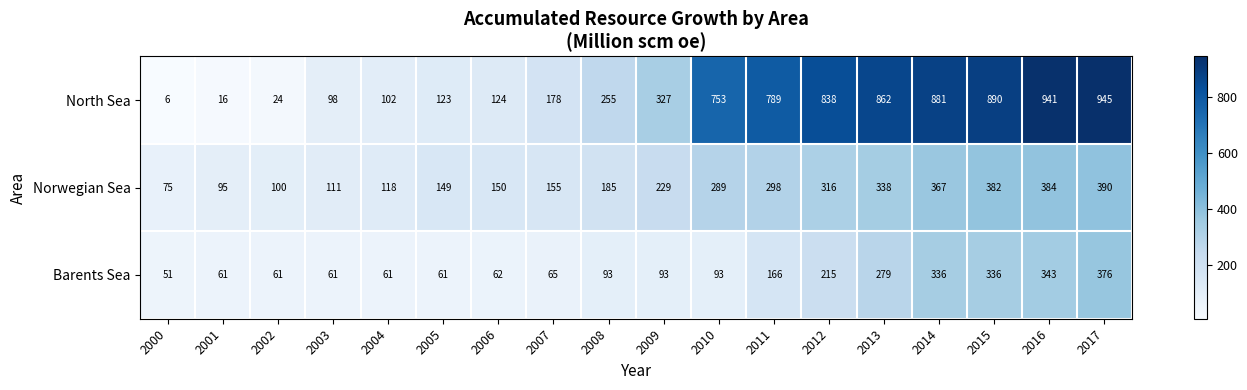

What is the spread (max minus min) of values at 2000?

69